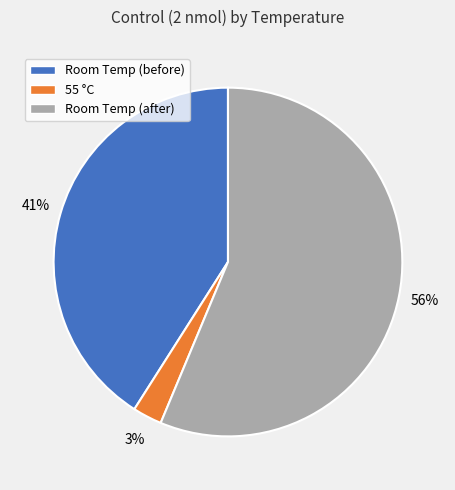

Combined, do Room Temp (after) and Room Temp (before) account for over 50%?

Yes